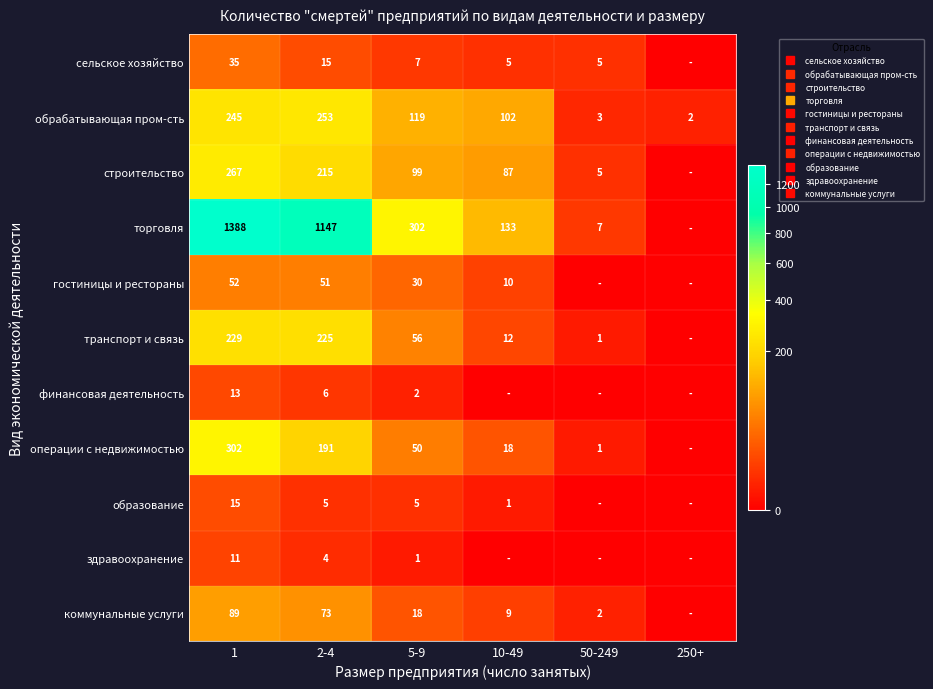

What is the difference between the maximum and second lowest values in the операции с недвижимостью series?

301